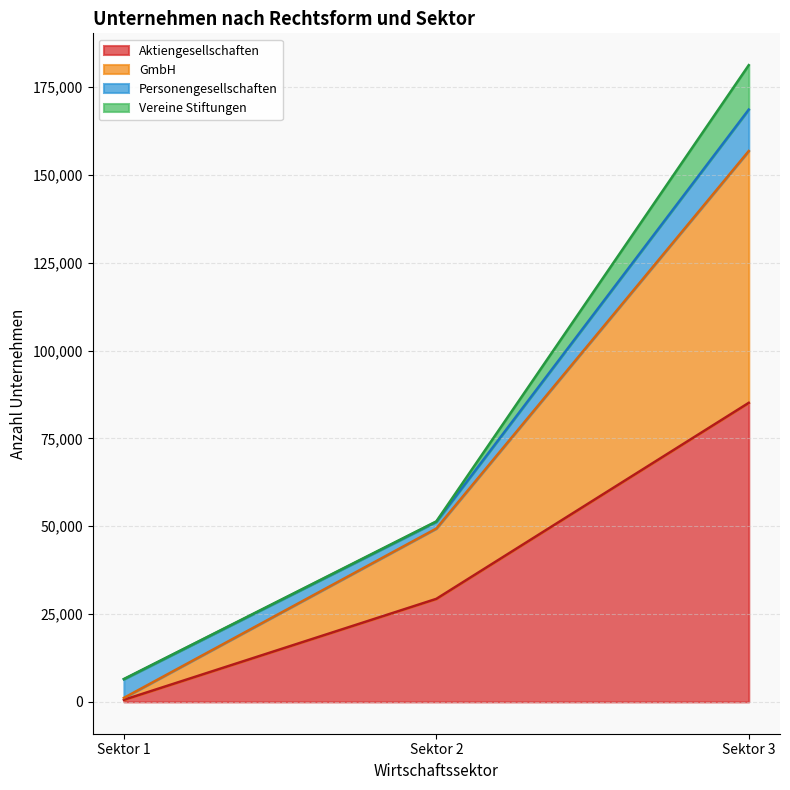

Reading right to left, list the values for the Aktiengesellschaften series.

Sektor 3=85106	Sektor 2=29320	Sektor 1=593